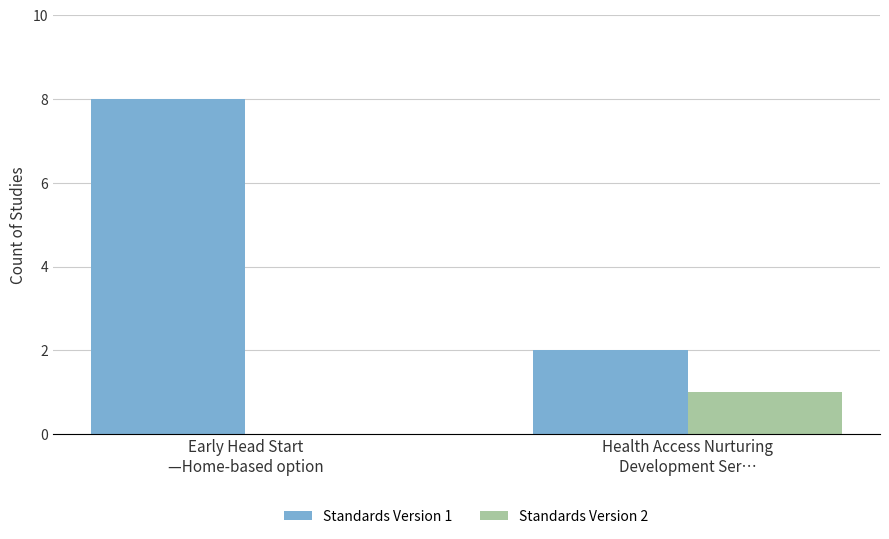

At which category is the sum across all series the highest?

Early Head Start
—Home-based option